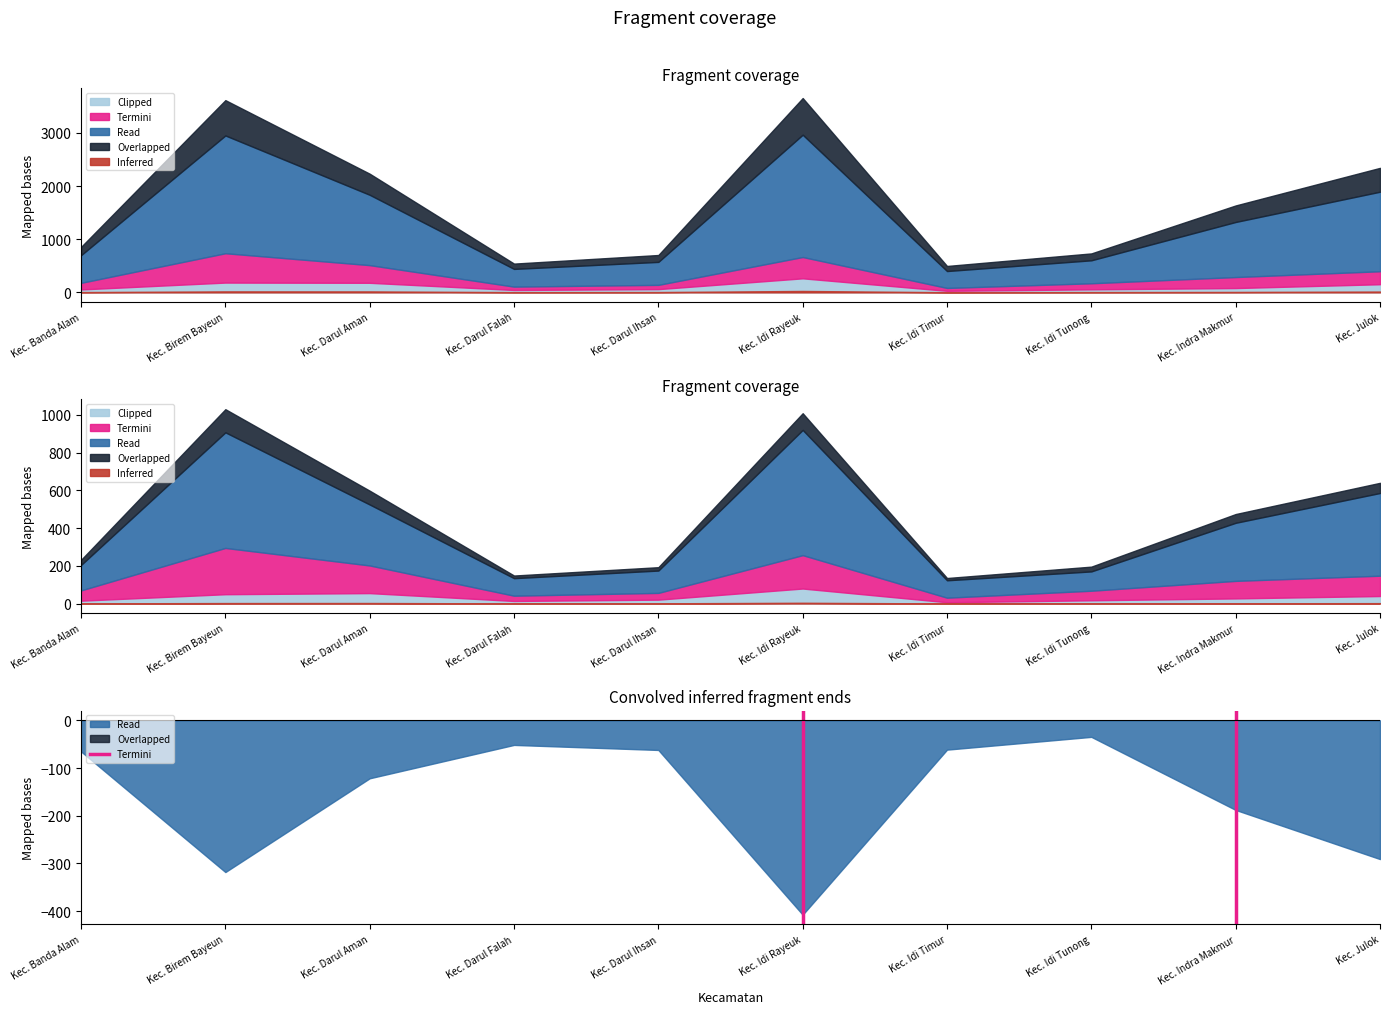

The chart shows a value of 2 at Kec. Idi Rayeuk. True or false?

False